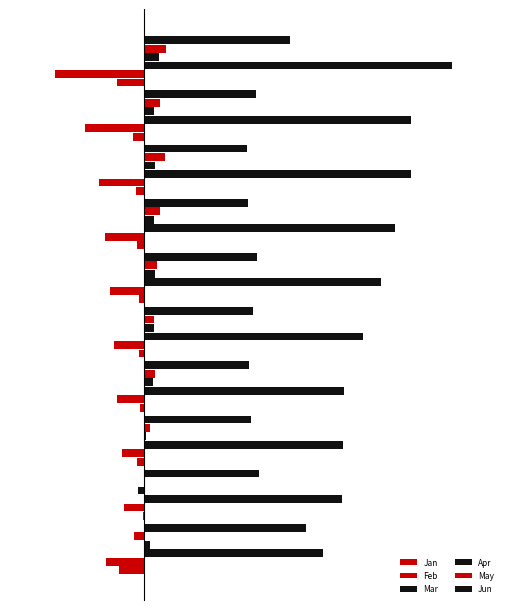

What is the difference between the second highest and minimum values in the Jan series?

0.1